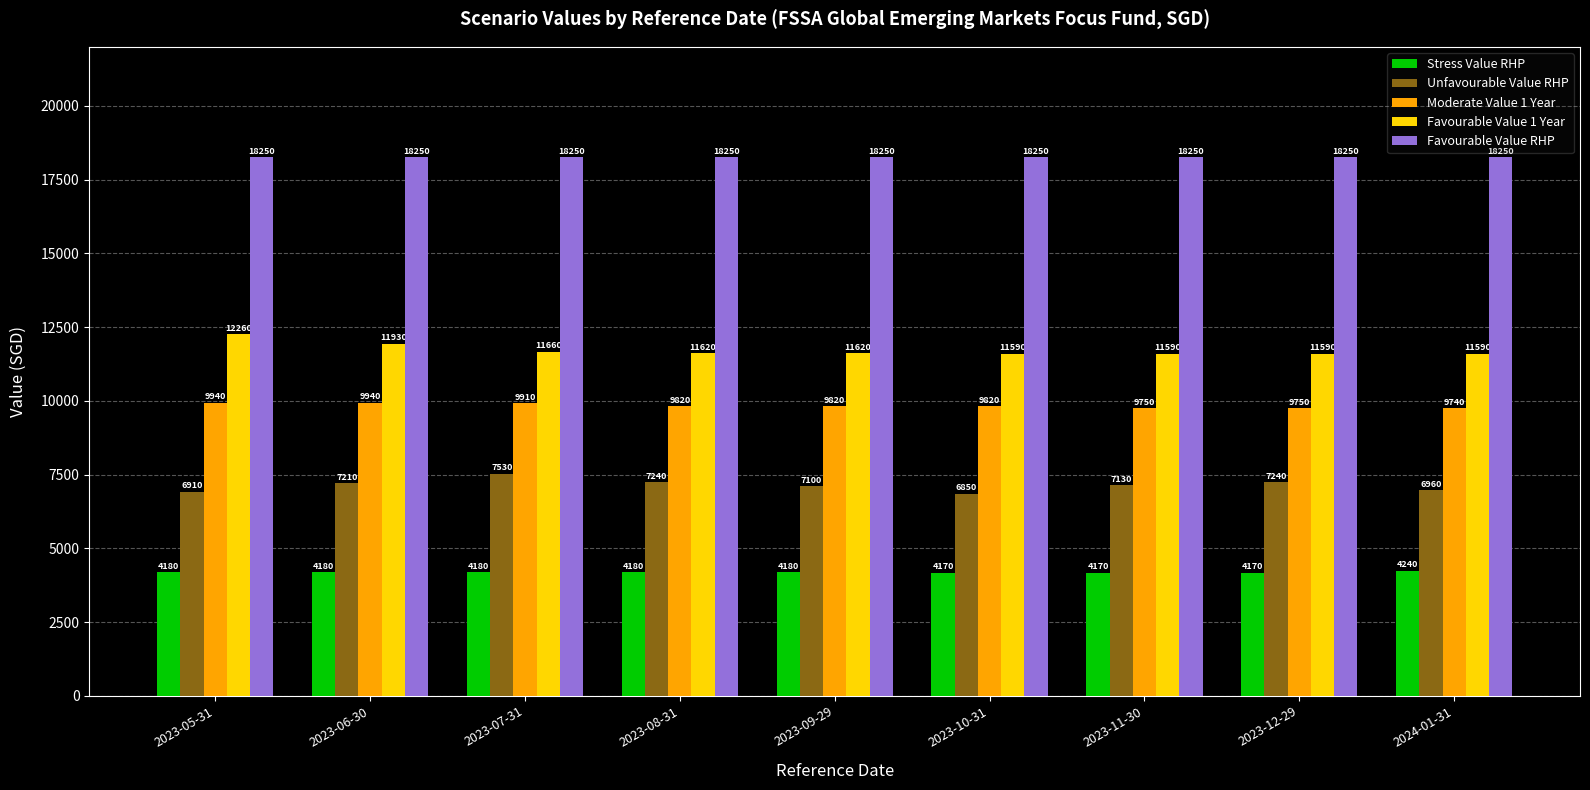

What is the difference between the Favourable Value 1 Year values at 2023-05-31 and 2023-09-29?

640